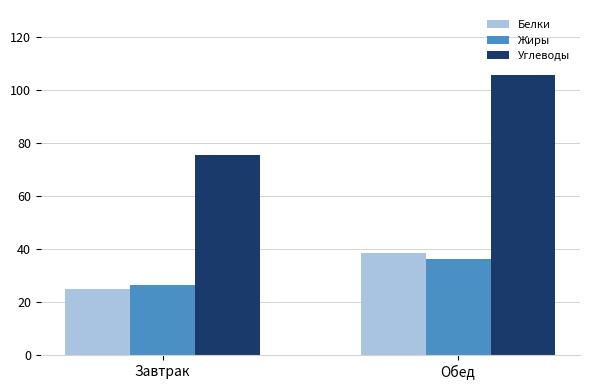

Are the bars horizontal?

No